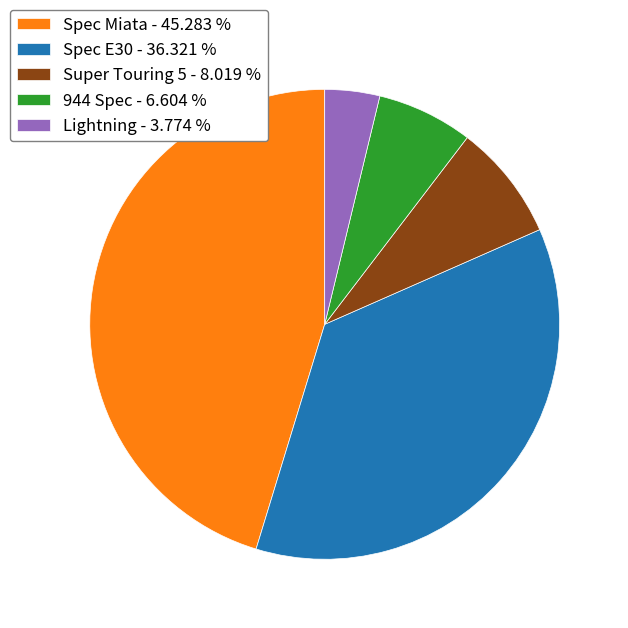

How many slices are in this pie chart?

5